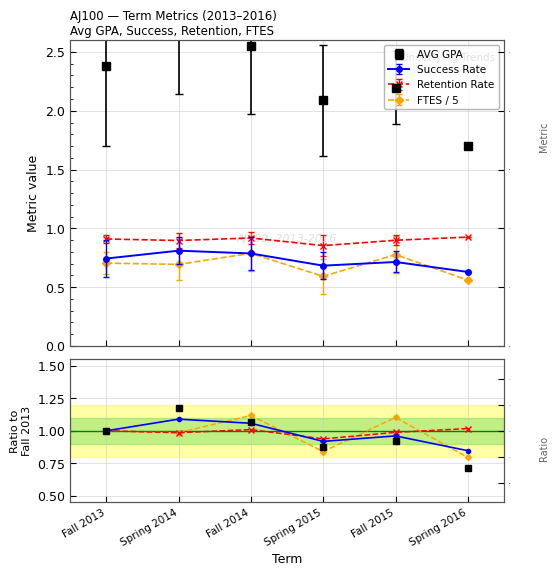

How many interior local valleys (lower than both neighbors) does the data have?

1